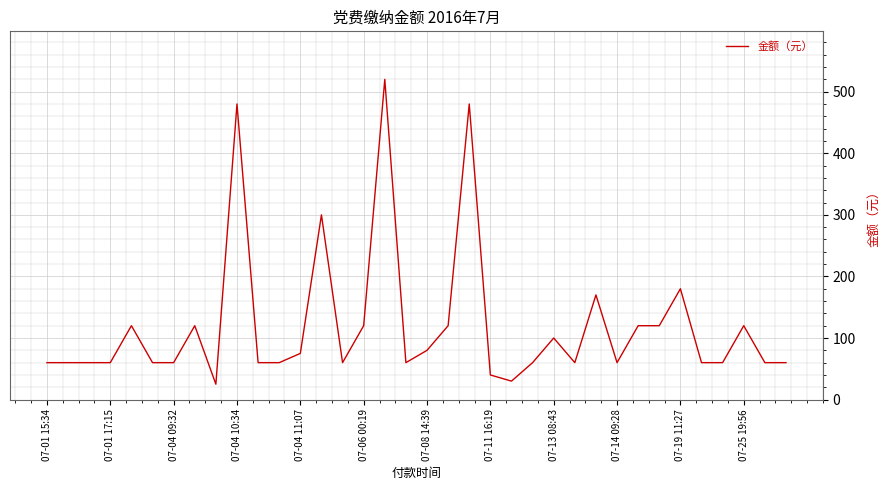

What is the difference between the maximum and minimum values?

495